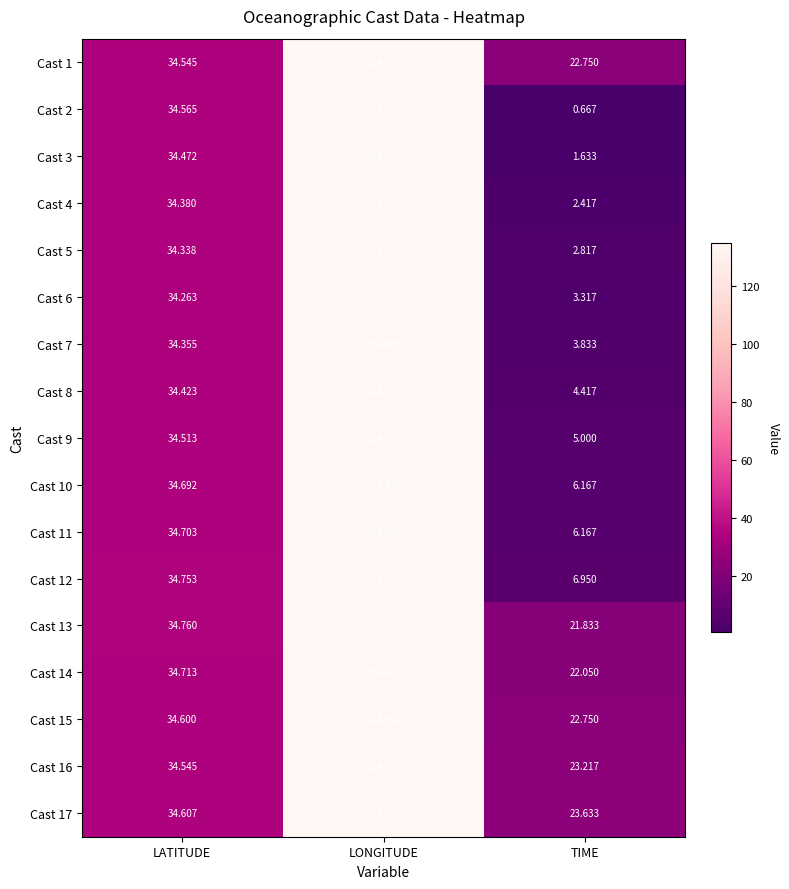

At which category is the sum across all series the highest?

LONGITUDE